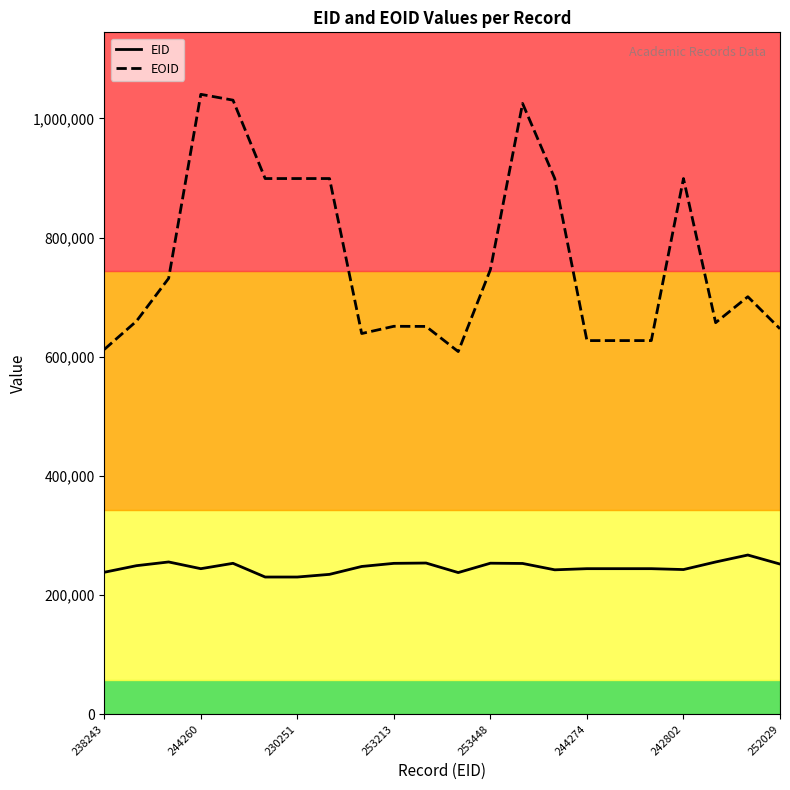

Which series has the widest spread of values?

EOID